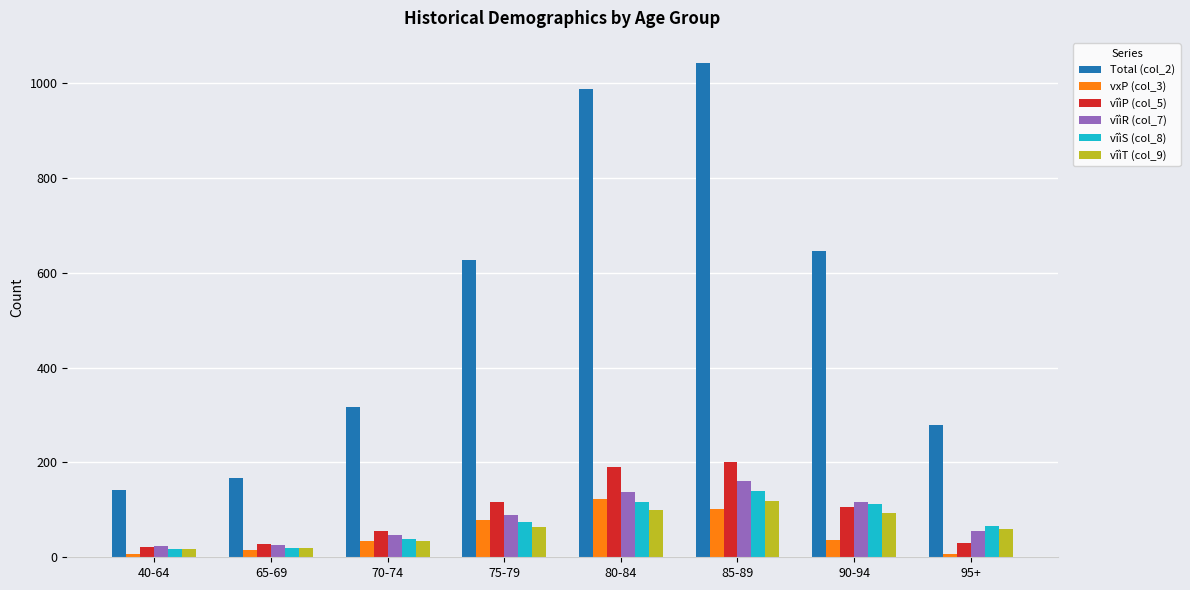

What is the highest value of the vîìS (col_8) series?

140.0